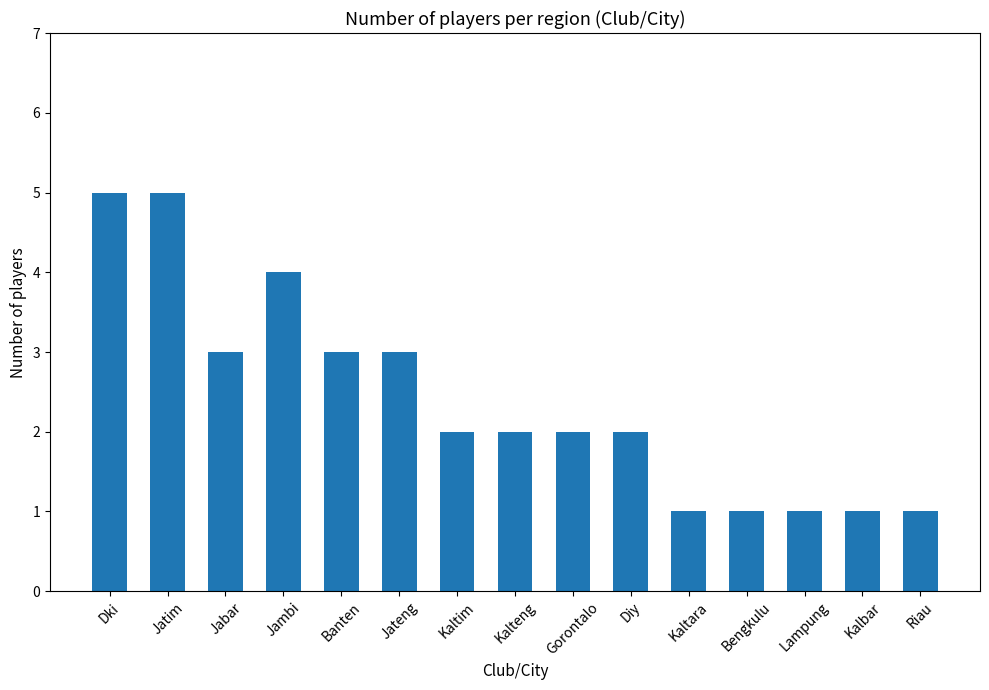

Reading left to right, extract all data points from this chart.

5	5	3	4	3	3	2	2	2	2	1	1	1	1	1